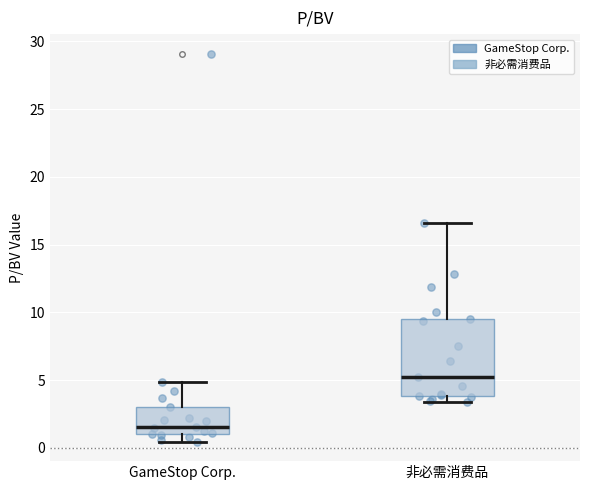

Reading left to right, transcribe this box plot: for each box, give where its median line is, the range the box spans, and where its two whiskers end, as read against the y-axis. The values are not printed on the chart, so give them approximately, as read against the axis.

GameStop Corp.: median 1.5, box 1.0 to 3.0, whiskers 0.5 to 5.0
非必需消费品: median 5.0, box 4.0 to 9.5, whiskers 3.5 to 16.5